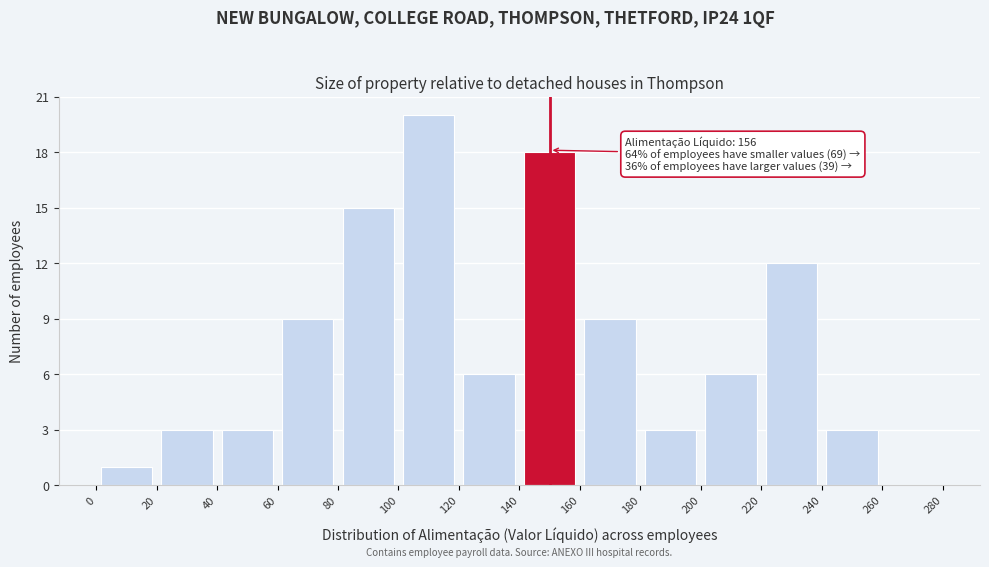

Over which range of the x-axis is the bar tallest?

100 to 120